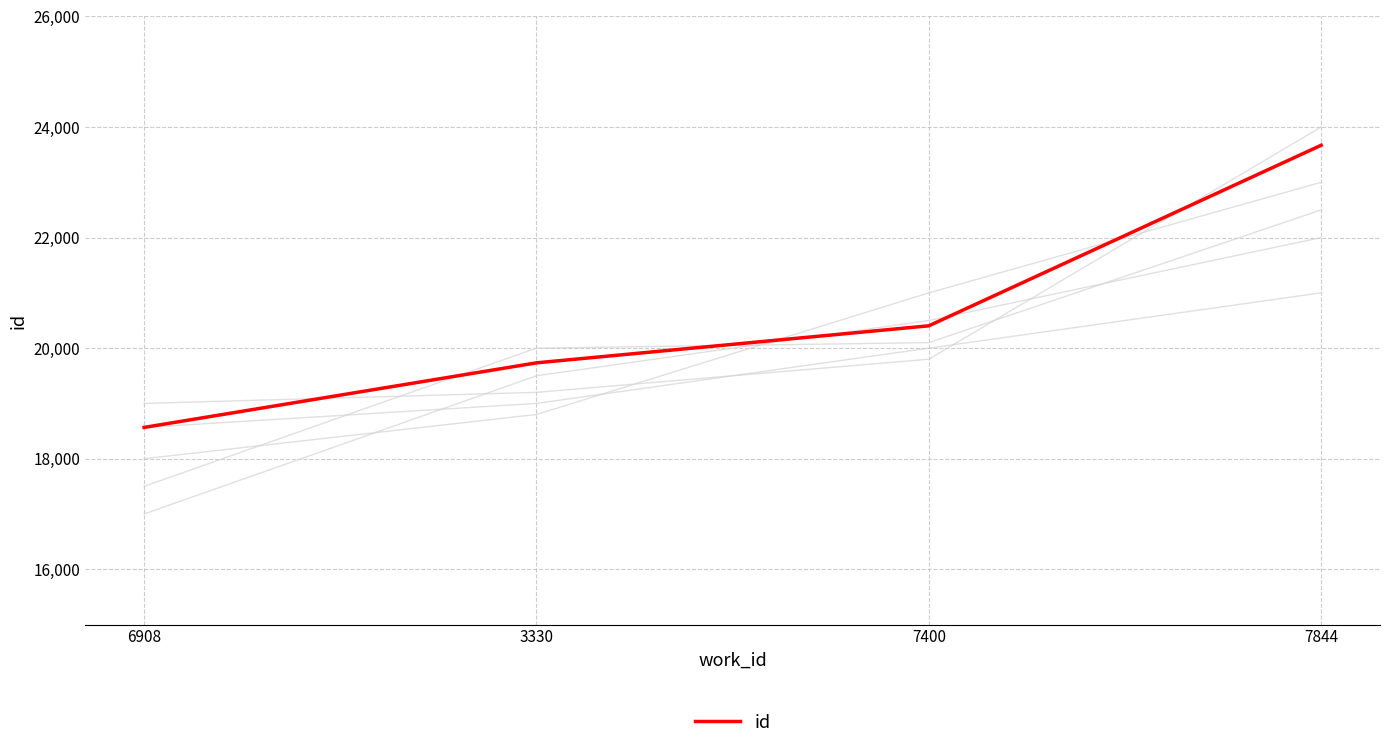

Is this an area chart (filled region under the line)?

No